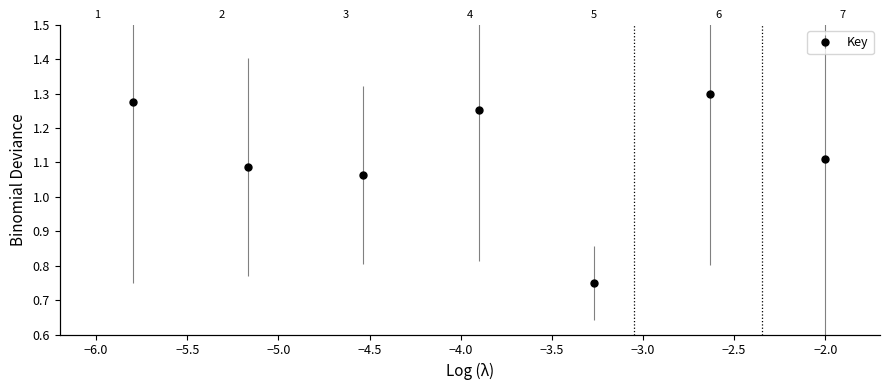

Reading left to right, what are all the values shown in this chart?

1.3	1.1	1.1	1.3	0.8	1.3	1.1